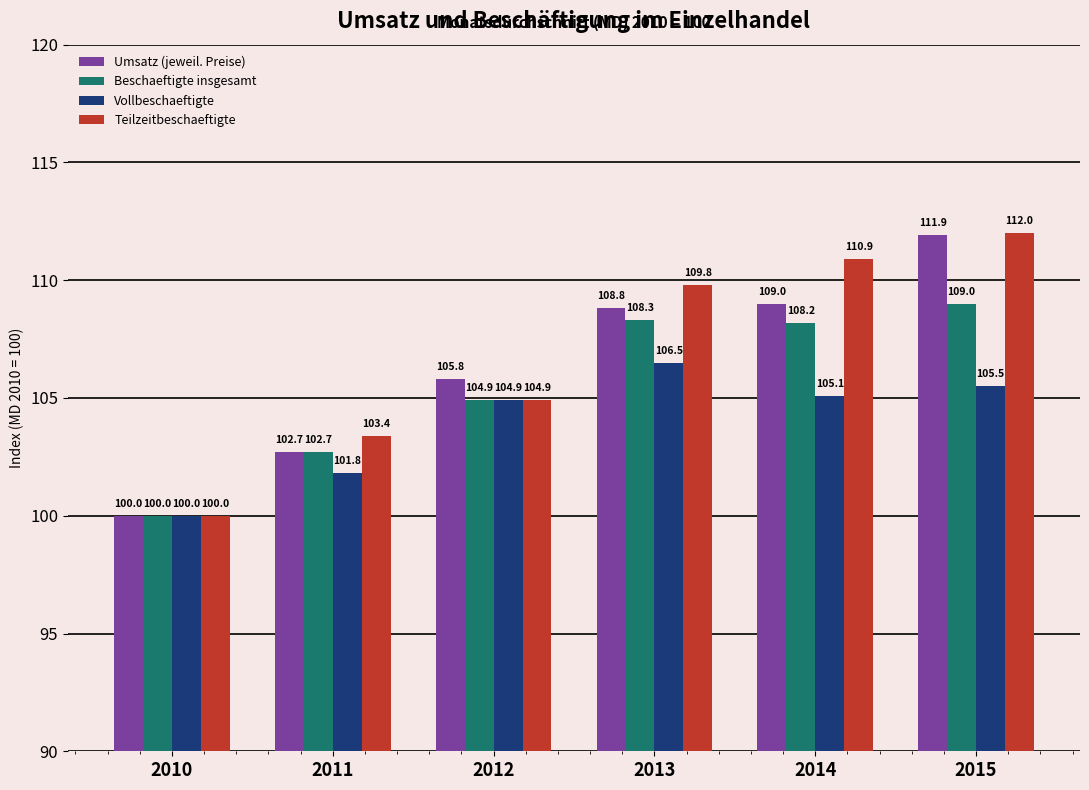

List the labels in order of Teilzeitbeschaeftigte value, largest first.

2015, 2014, 2013, 2012, 2011, 2010